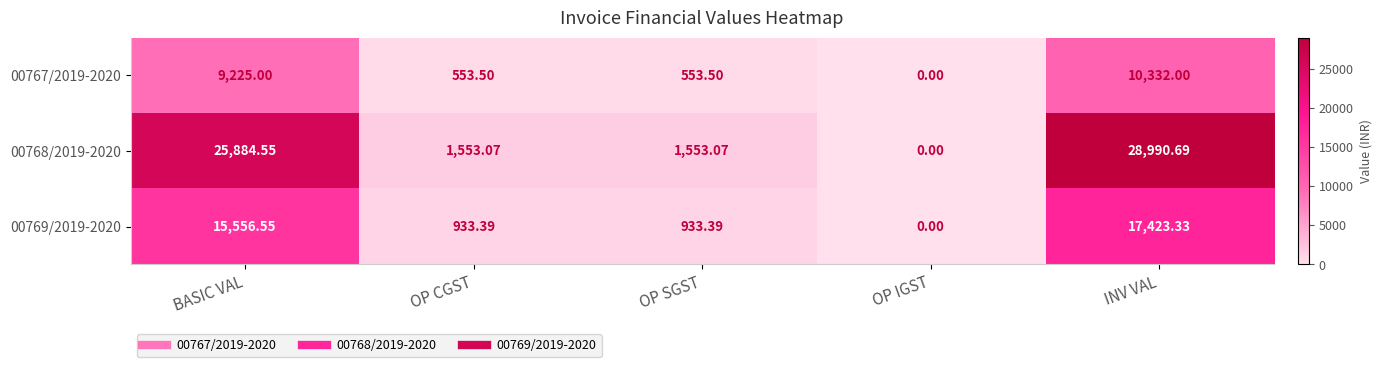

Count the number of data series in this chart.

3